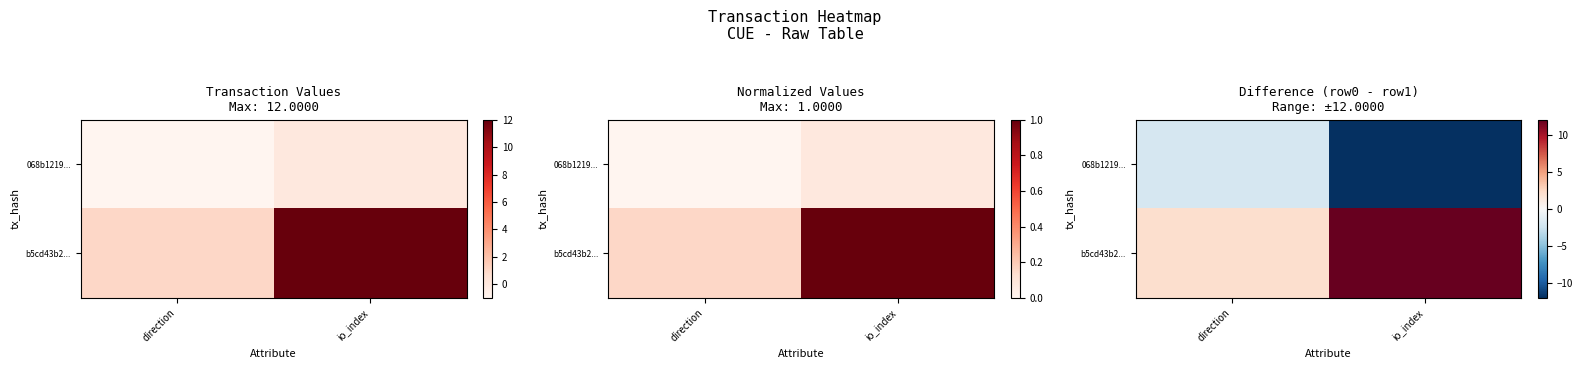

What is the difference between the highest and lowest values at io_index?

24